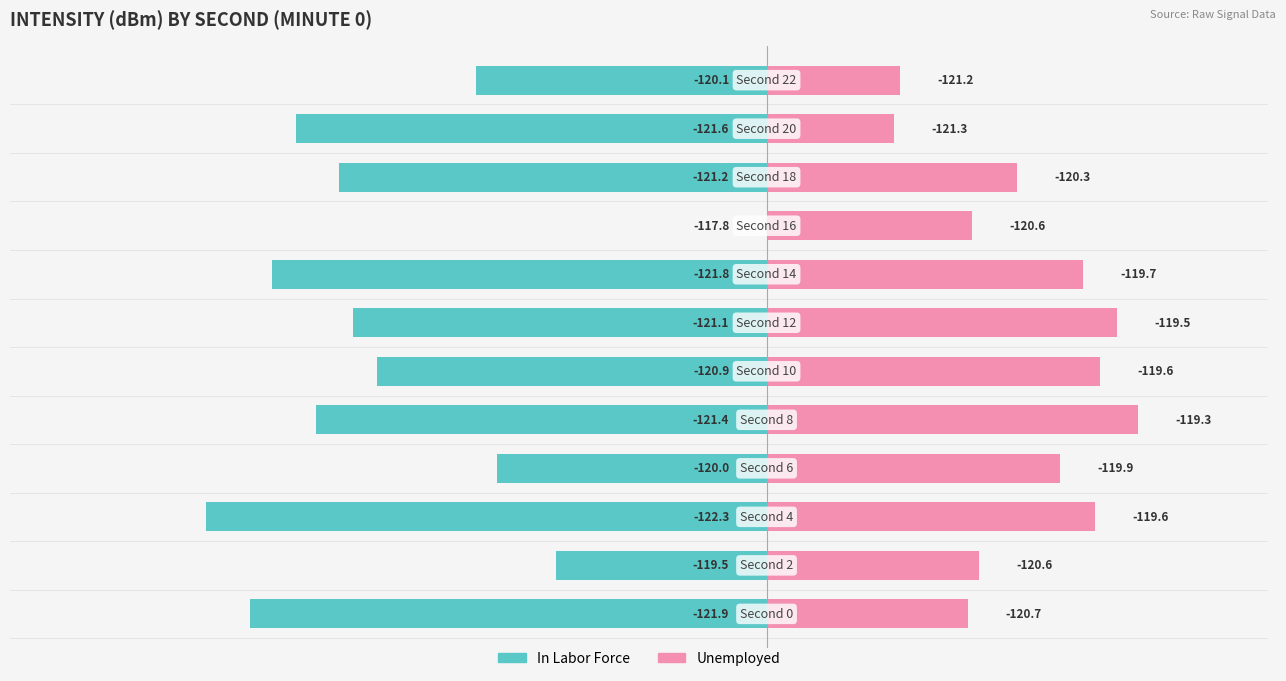

How many bars are there in each group?

2